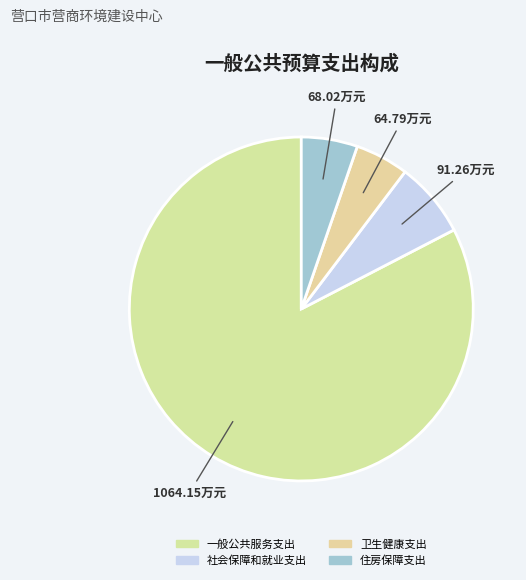

Which has a higher value, 社会保障和就业支出 or 住房保障支出?

社会保障和就业支出